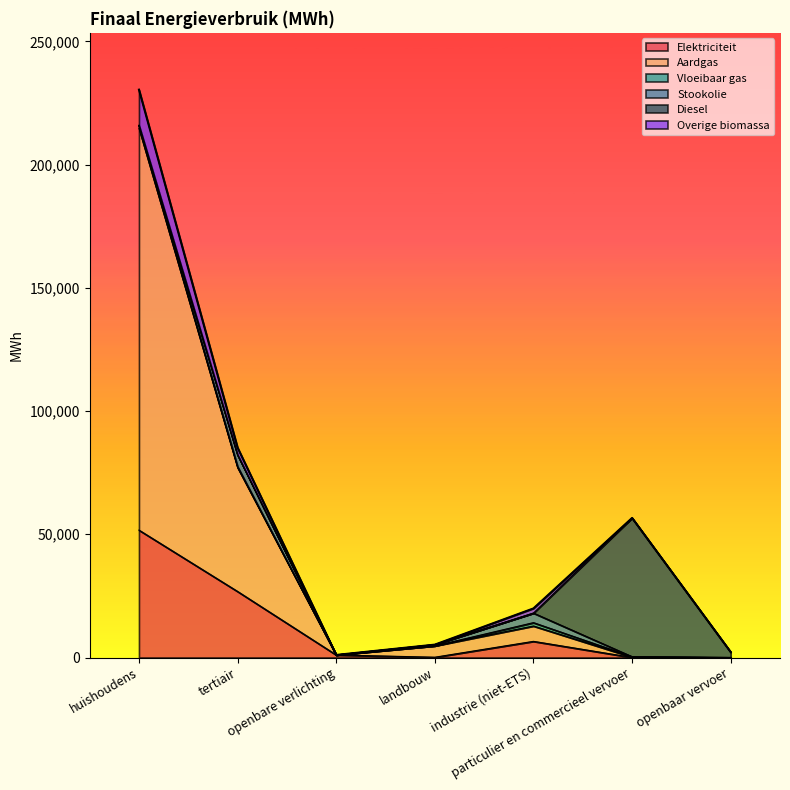

How many lines are shown in the chart?

6